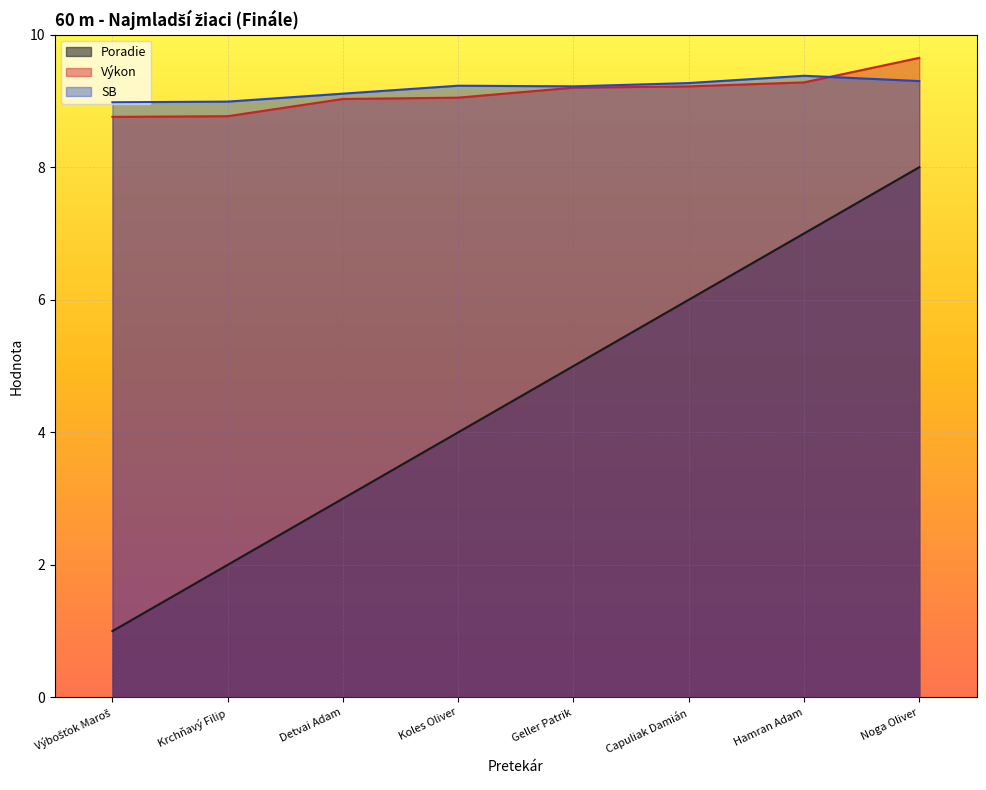

Is the value of SB at Noga Oliver greater than the value of Výkon at Koles Oliver?

Yes